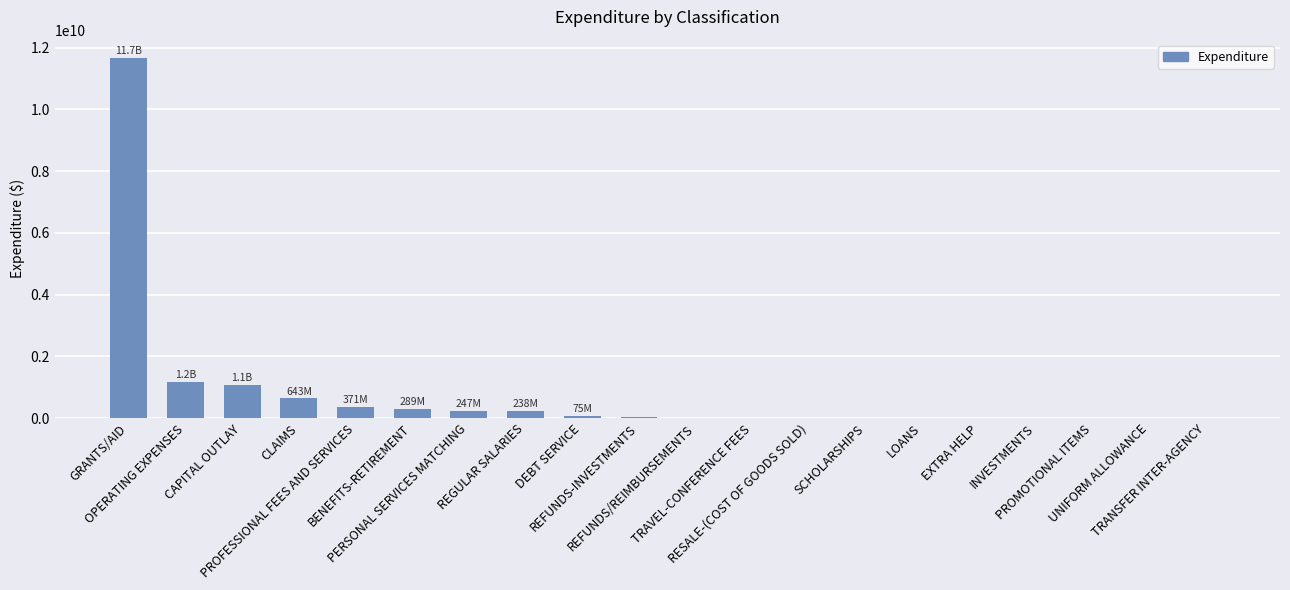

Which label corresponds to the largest value in the chart?

GRANTS/AID